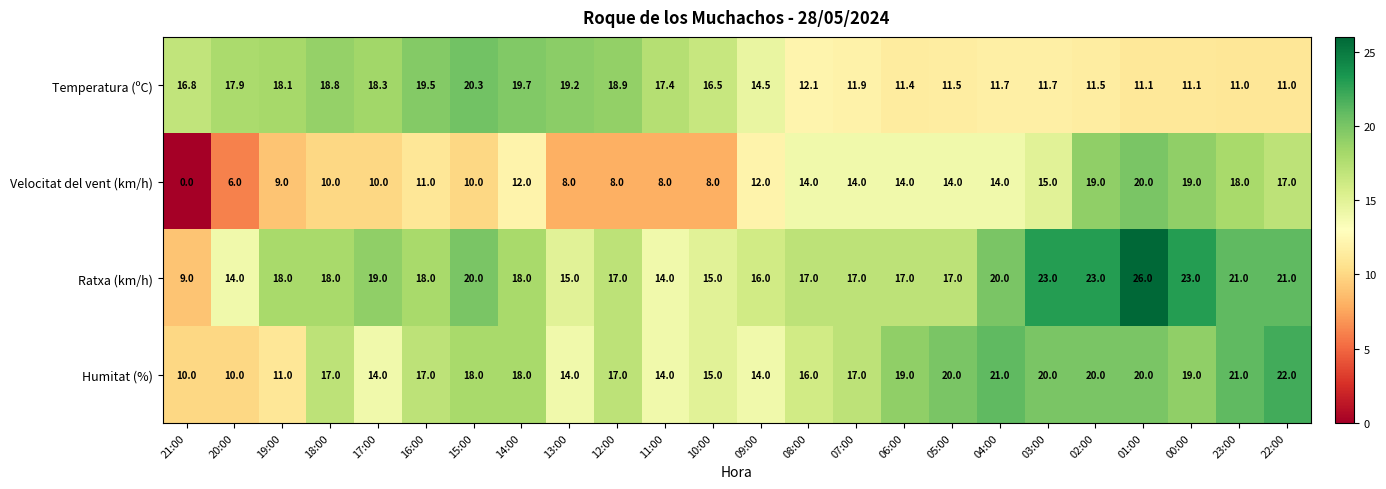

List the series in order of their peak value, highest first.

Ratxa (km/h), Humitat (%), Temperatura (ºC), Velocitat del vent (km/h)